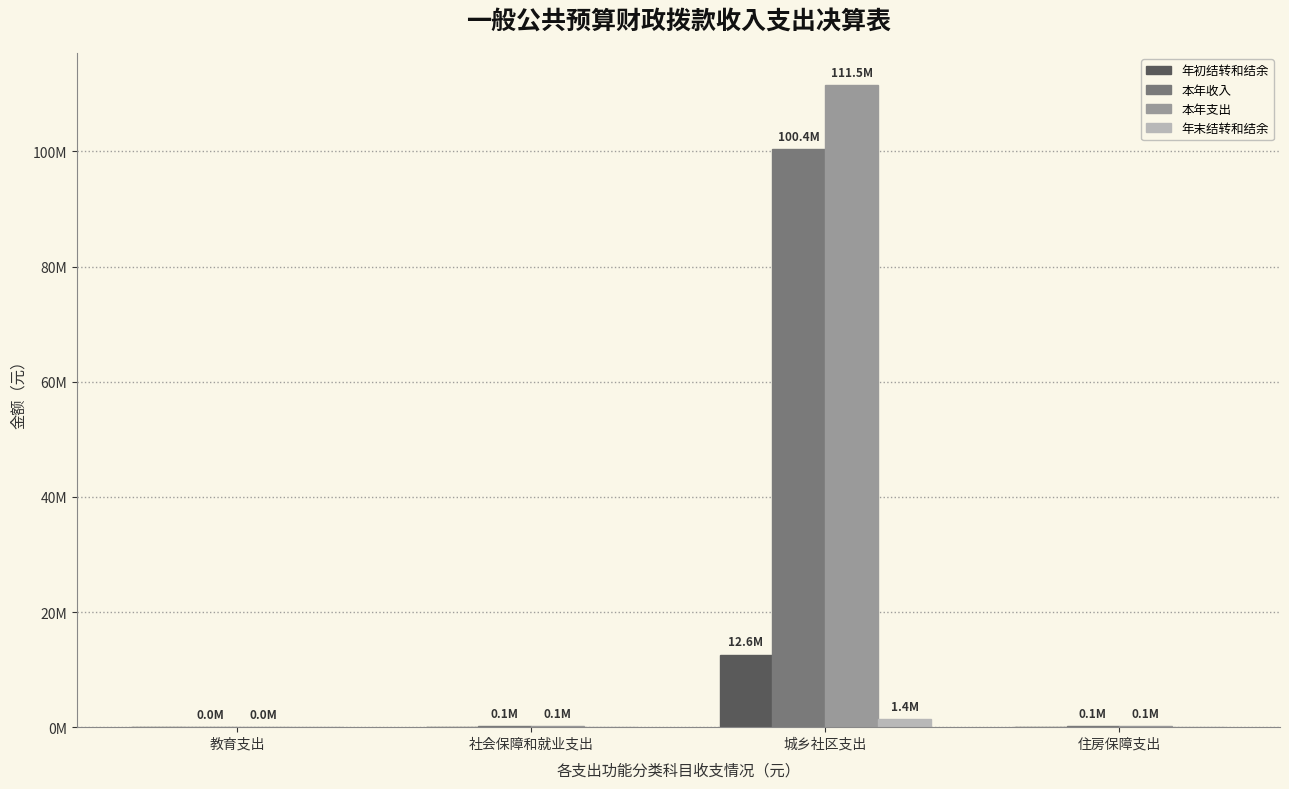

Where does the 本年支出 series first go above 134608?

社会保障和就业支出